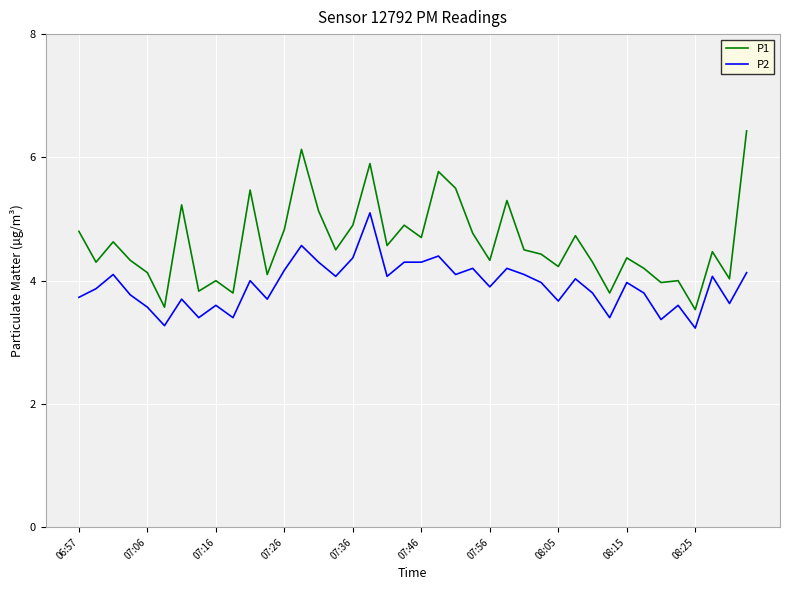

What are all the series names shown in the legend?

P1, P2